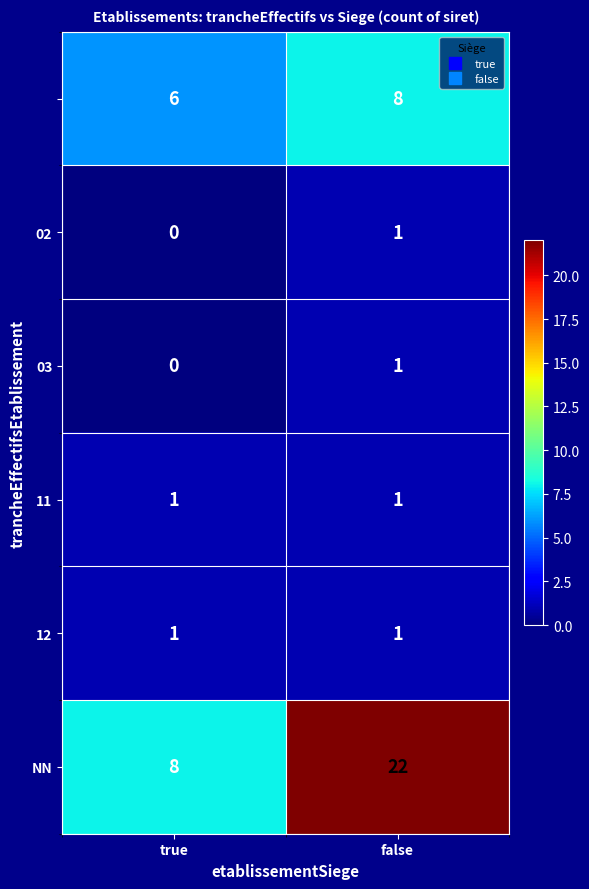

Which category has the highest value across all series?

false